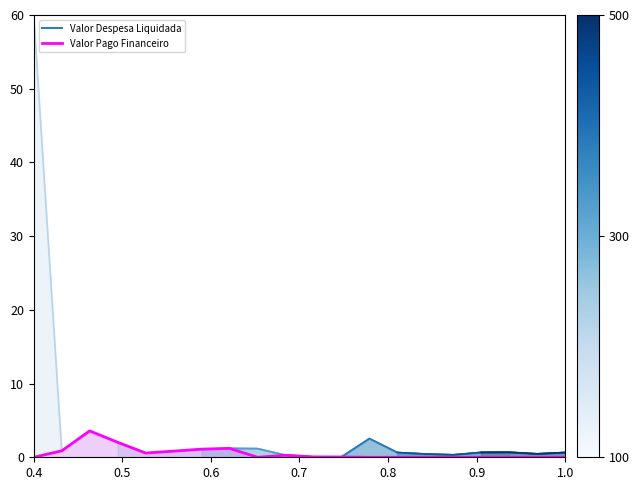

How many points are lower than both their immediate neighbors (excluding endpoints)?

2